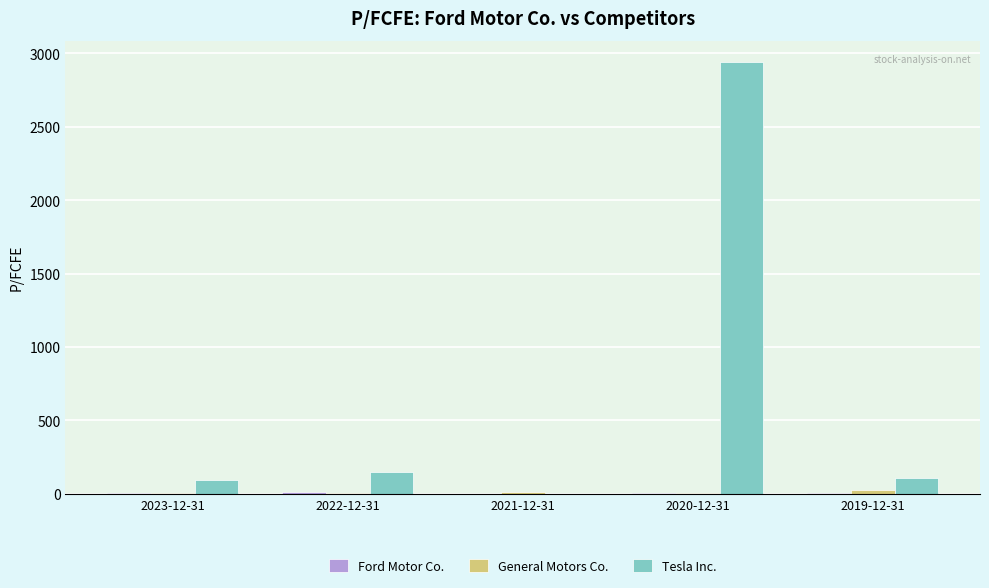

How many values in the Tesla Inc. series exceed 107?

3